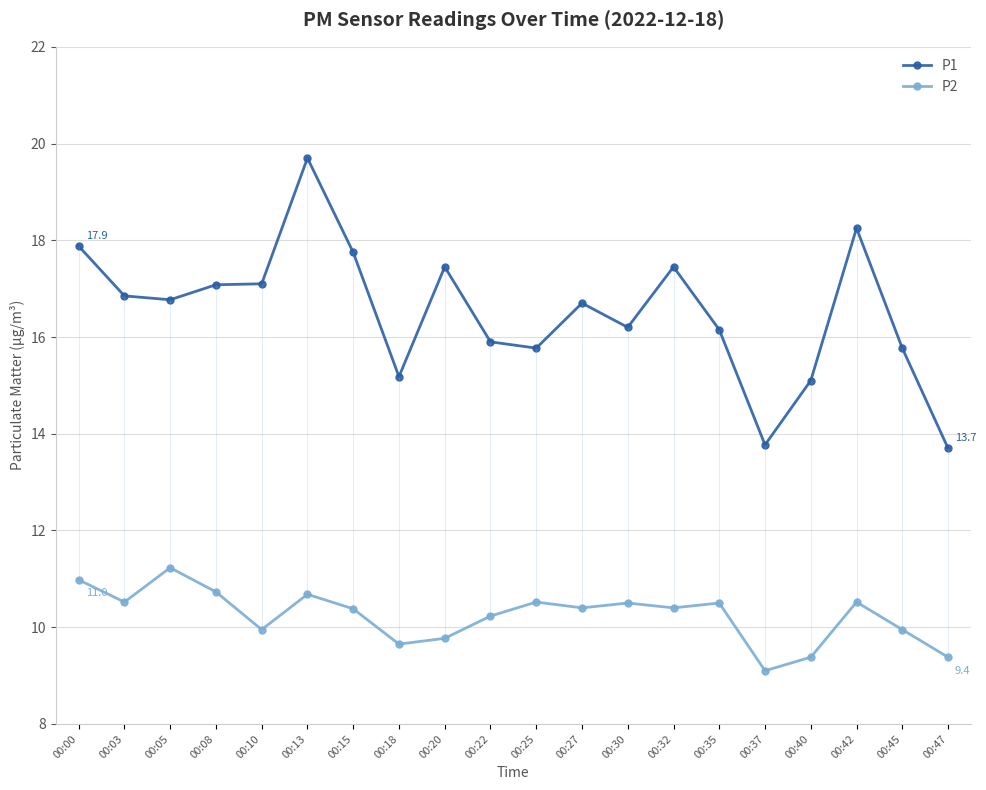

What is the difference between the maximum and minimum values in the P1 series?

6.0